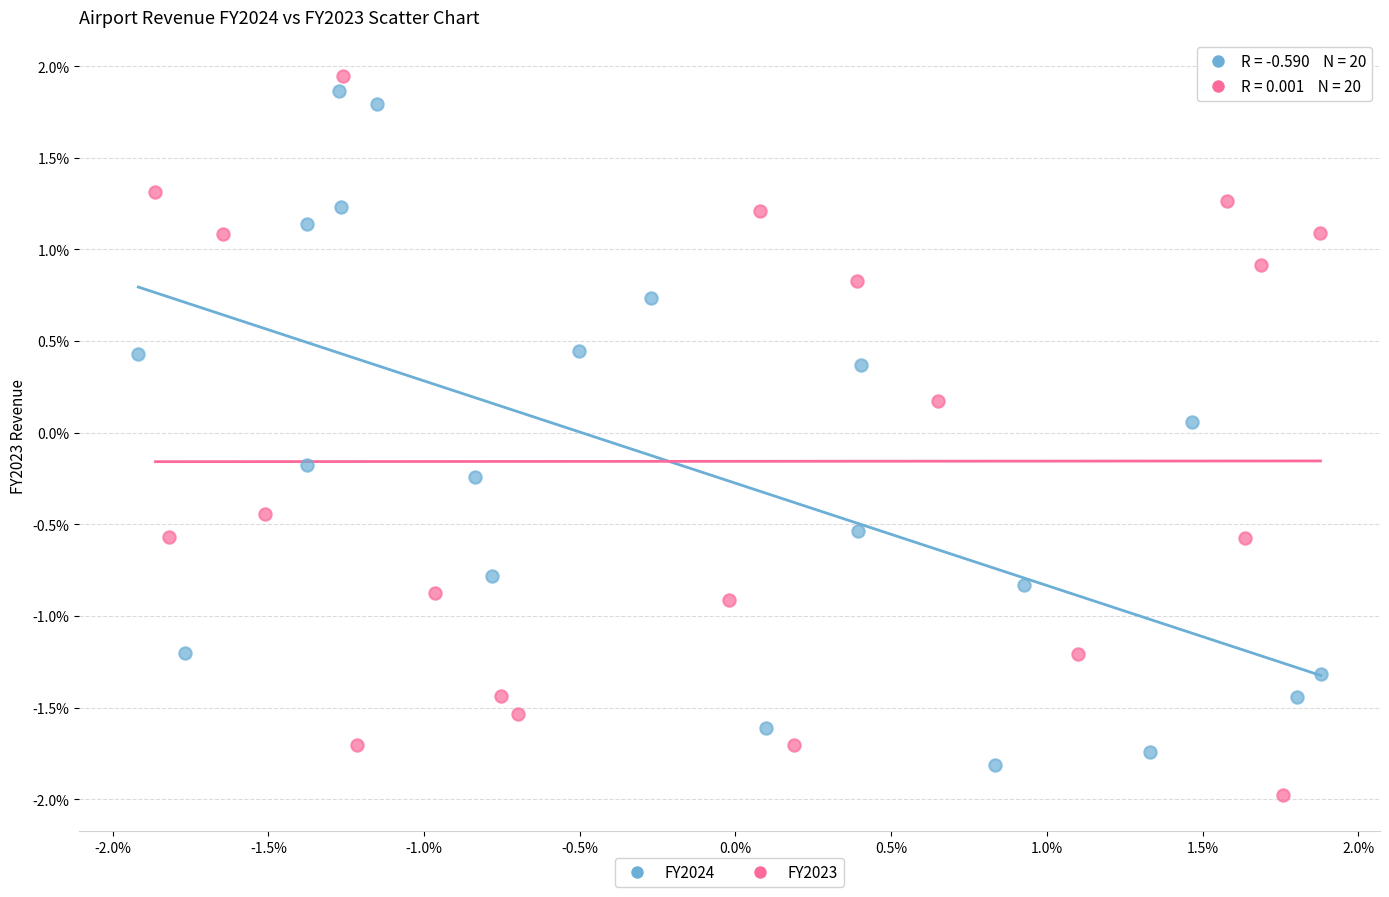

Which series has the widest spread of Y values?

FY2023